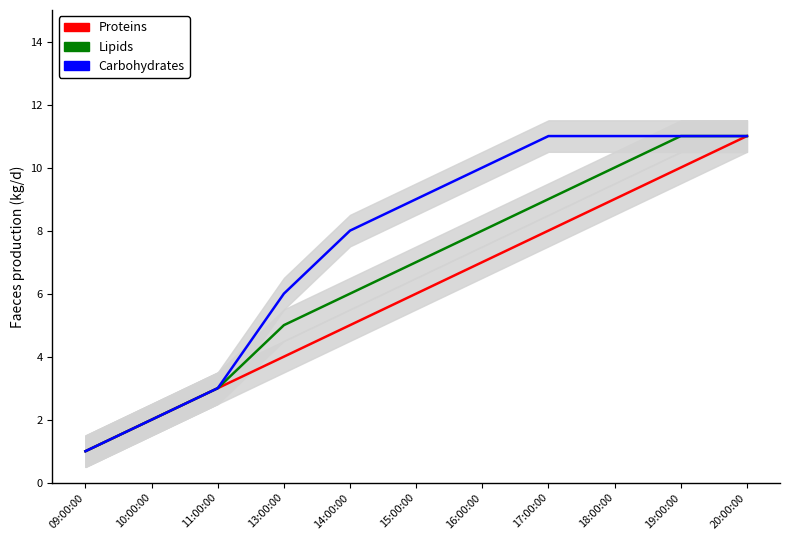

What is the difference between the second highest and second lowest values in the Carbohydrates series?

9